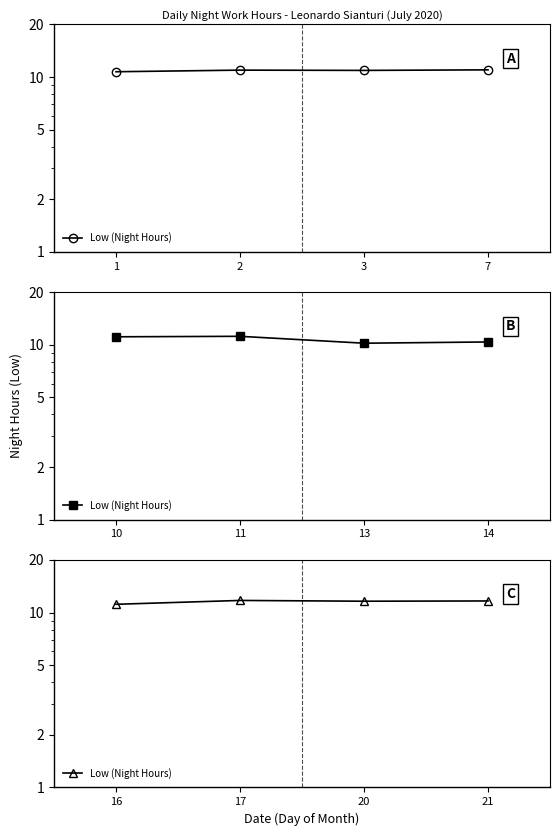

What is the change in value from 17 to 20?

-0.1